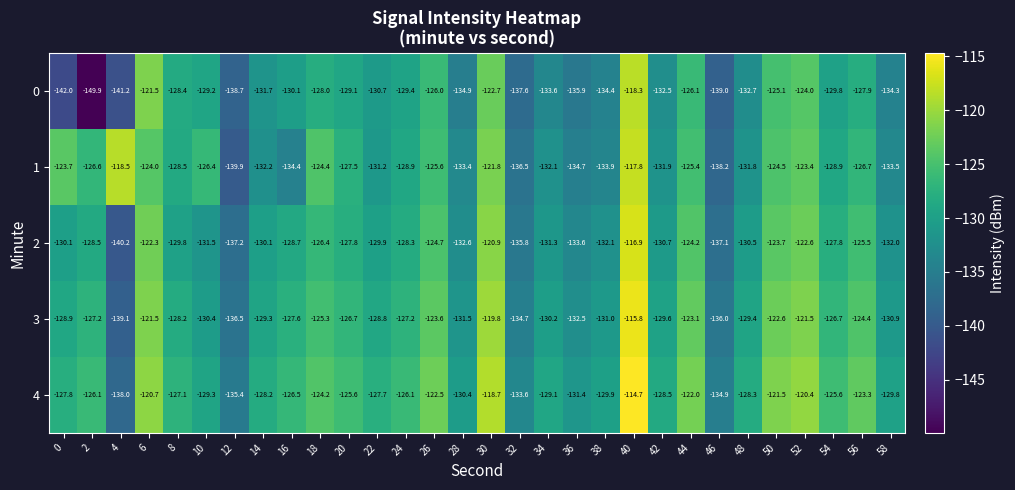

What is the spread (max minus min) of values at 16?

7.9